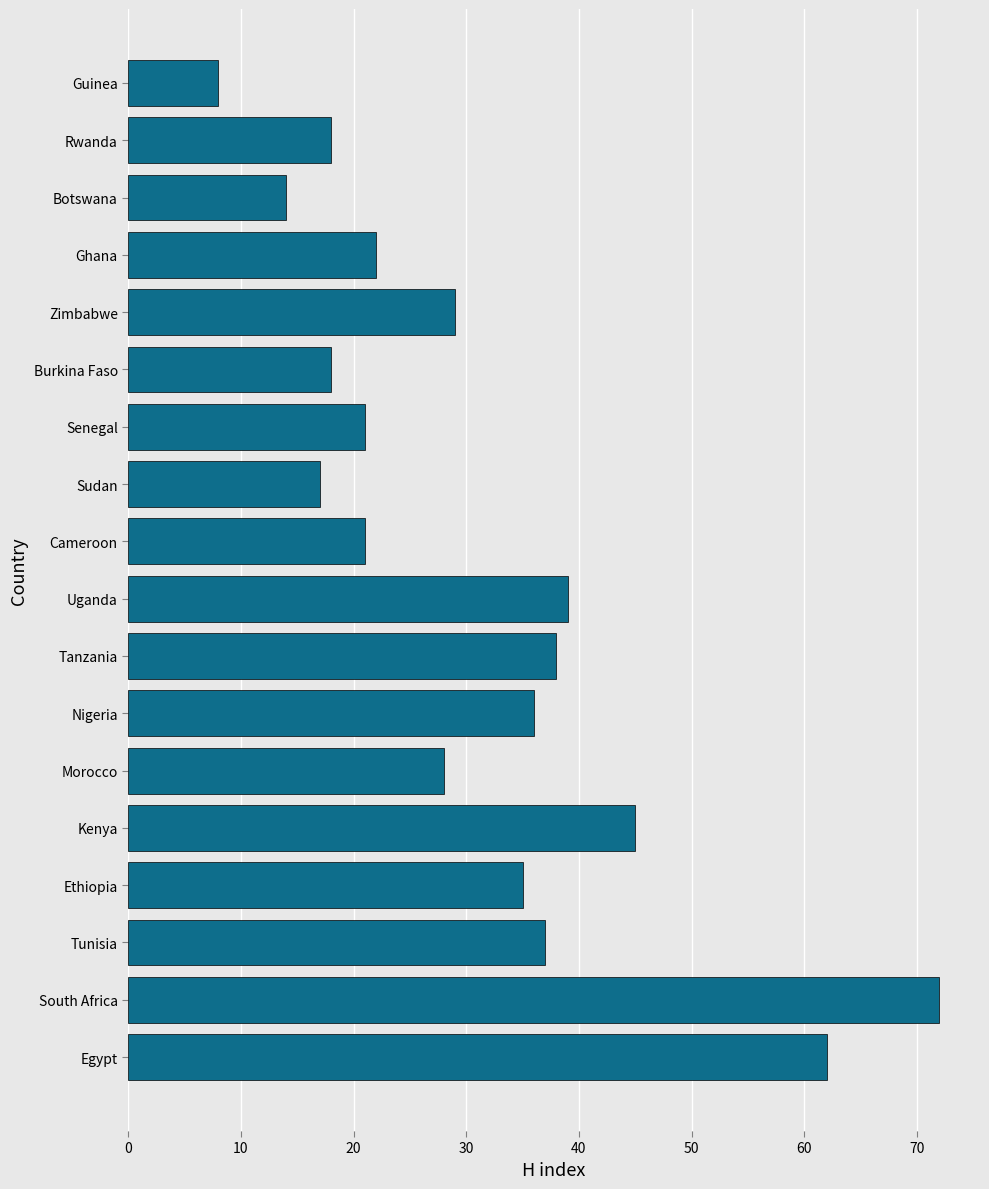

The chart shows a value of 45 at Kenya. True or false?

True